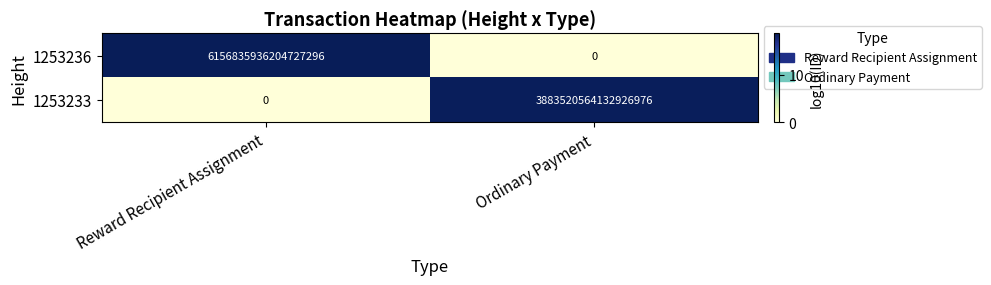

Rank the series by their average value, from highest to lowest.

1253236, 1253233